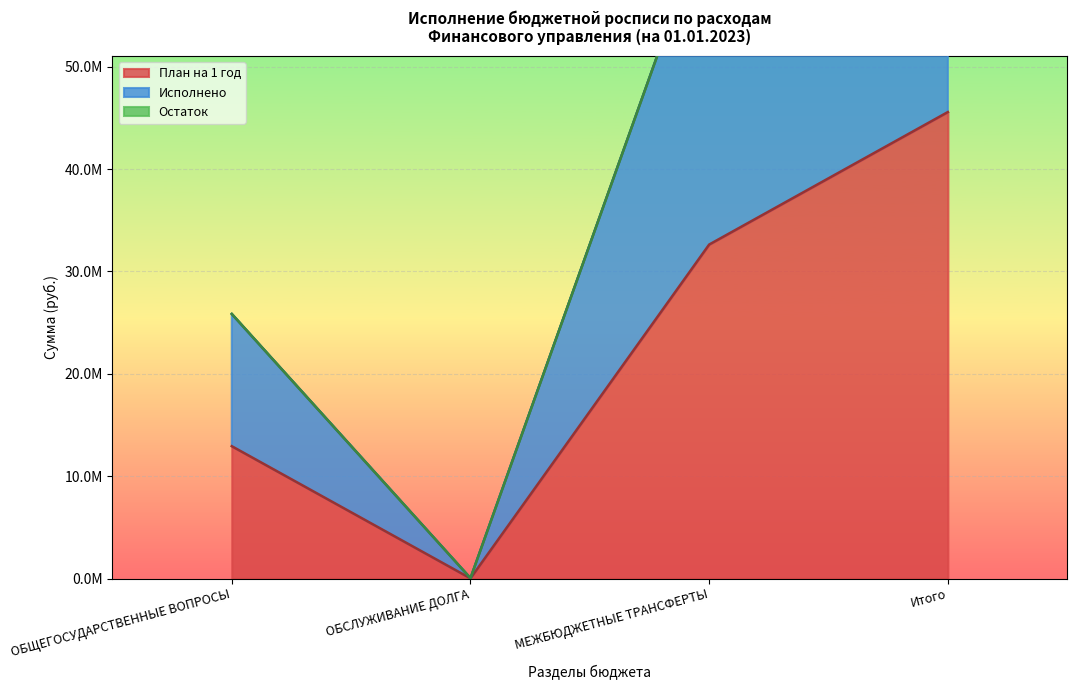

What is the value of the Исполнено point at the 2nd from the left?

35383.6